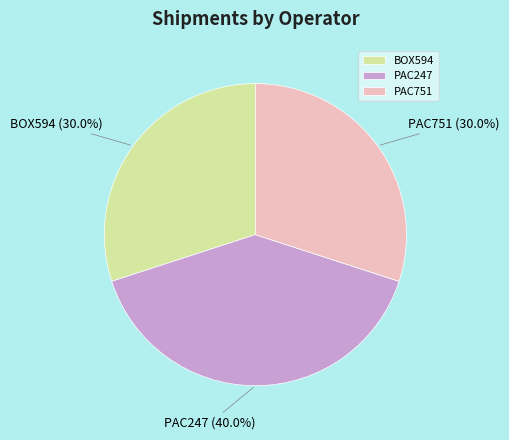

Is it true that PAC247 is 27% of the pie?

False